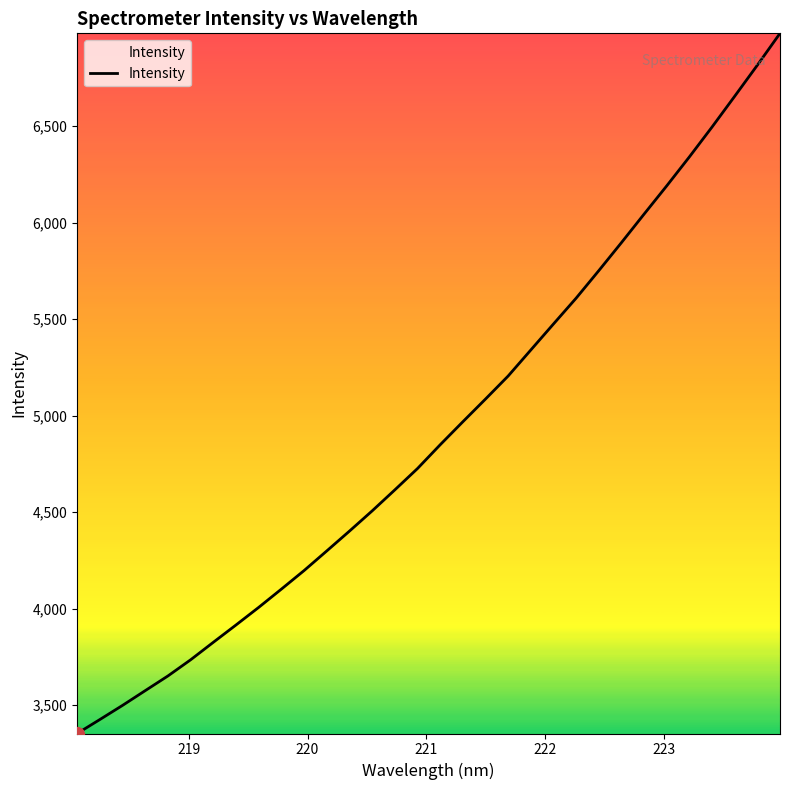

What is the difference between the maximum and minimum values?

3628.2